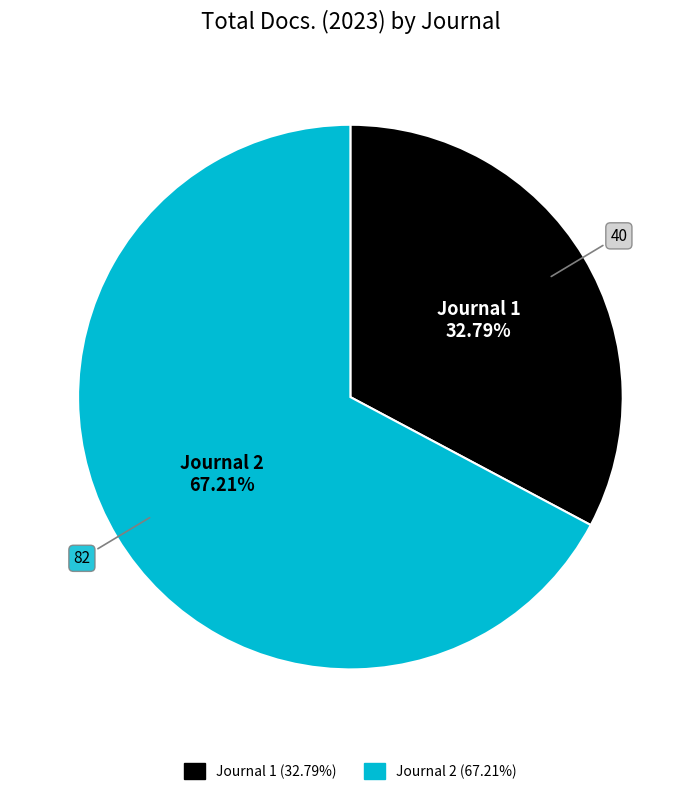

Is there any slice that represents more than half of the pie?

Yes